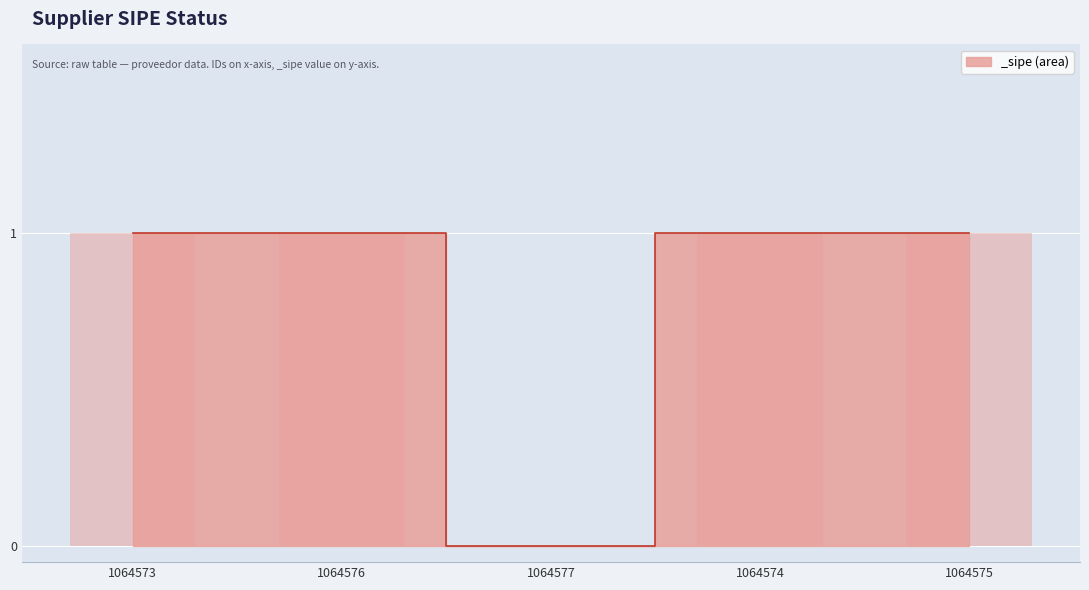

Rank the categories by value from highest to lowest.

1064573, 1064576, 1064574, 1064575, 1064577